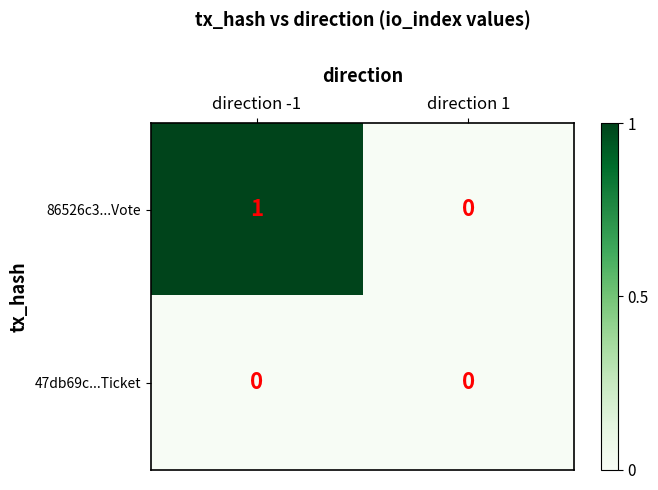

Reading left to right, extract all data points from this chart.

86526c3...Vote: direction -1=1	direction 1=0
47db69c...Ticket: direction -1=0	direction 1=0